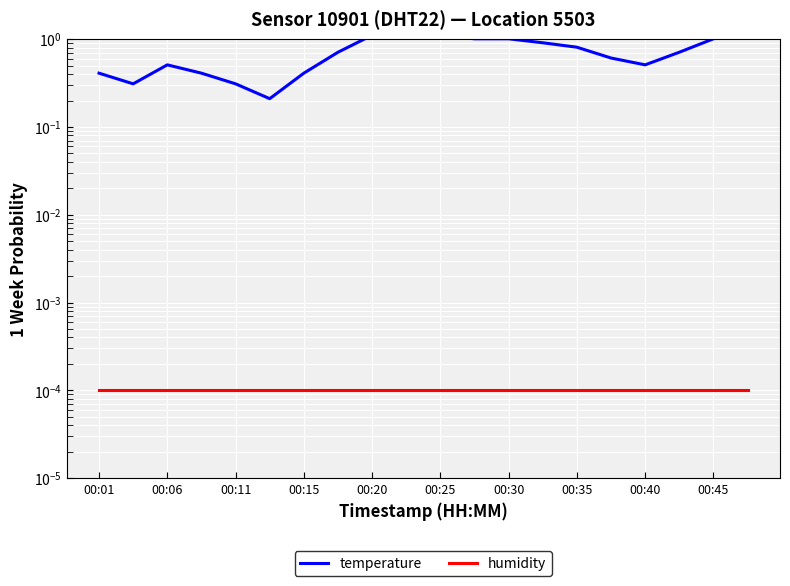

What is the value of the temperature point at the 6th from the left?

0.2